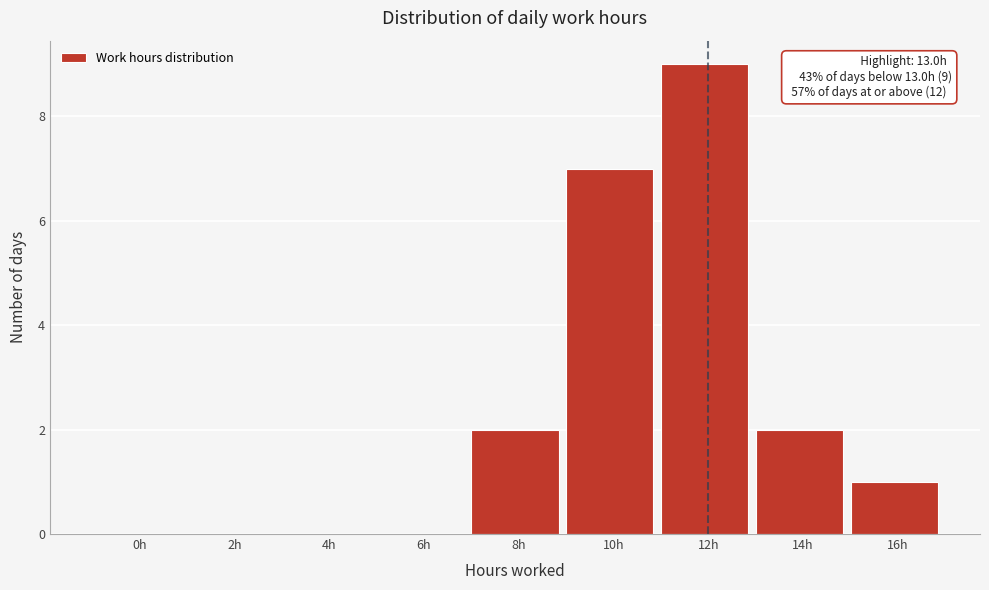

Reading left to right, extract all data points from this chart.

0h=0	2h=0	4h=0	6h=0	8h=2	10h=7	12h=9	14h=2	16h=1